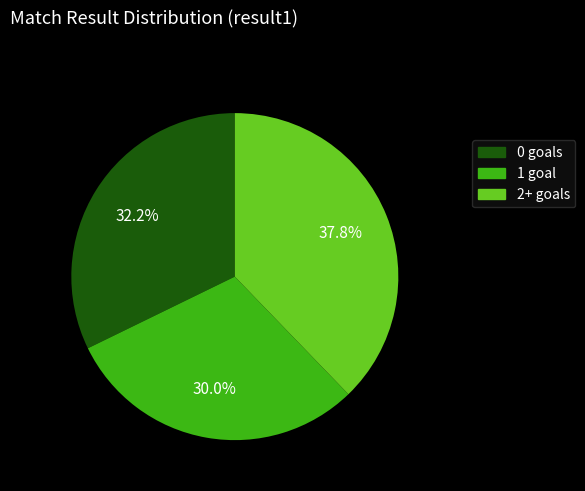

Rank the categories by value from highest to lowest.

2+ goals, 0 goals, 1 goal